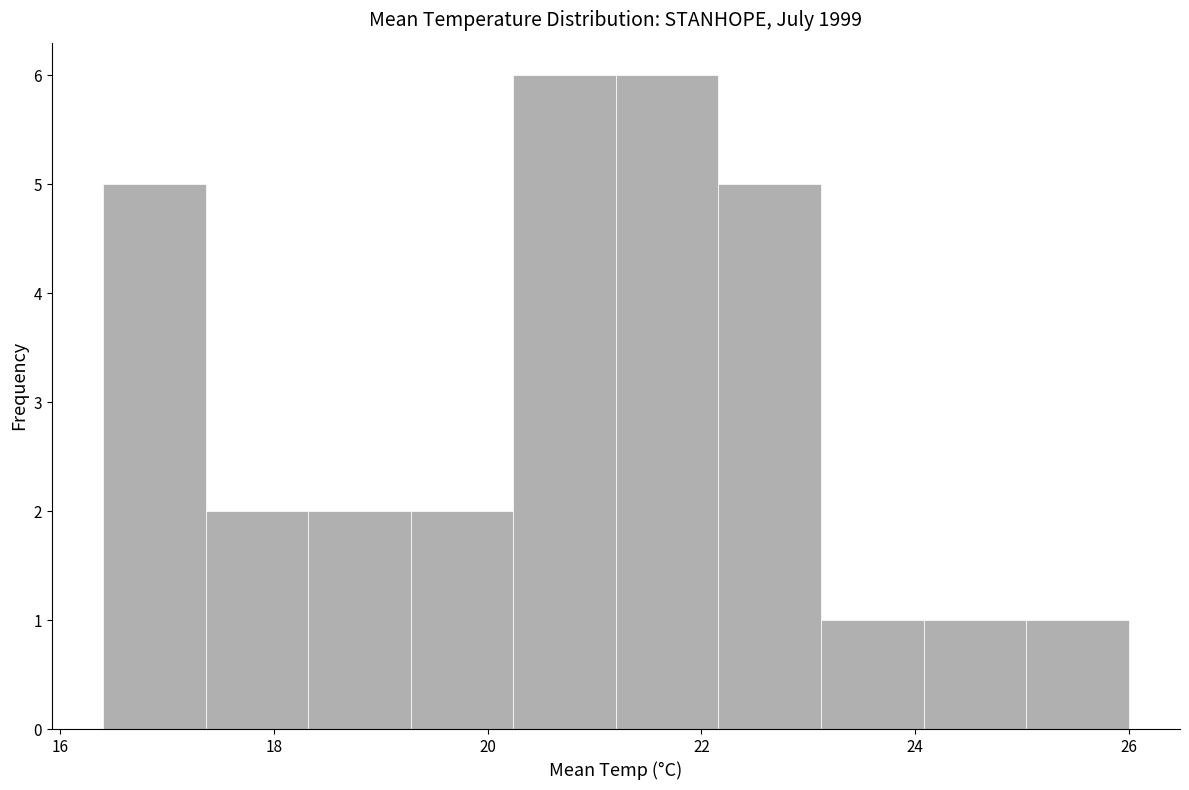

Reading left to right, transcribe this chart: for each bar, give the range it covers on the x-axis and its height. Neither the bar edges nor the heights are printed on the chart, so give them approximately, as read against the axes.

16.40 to 17.36: 5
17.36 to 18.32: 2
18.32 to 19.28: 2
19.28 to 20.24: 2
20.24 to 21.20: 6
21.20 to 22.16: 6
22.16 to 23.12: 5
23.12 to 24.08: 1
24.08 to 25.04: 1
25.04 to 26.00: 1